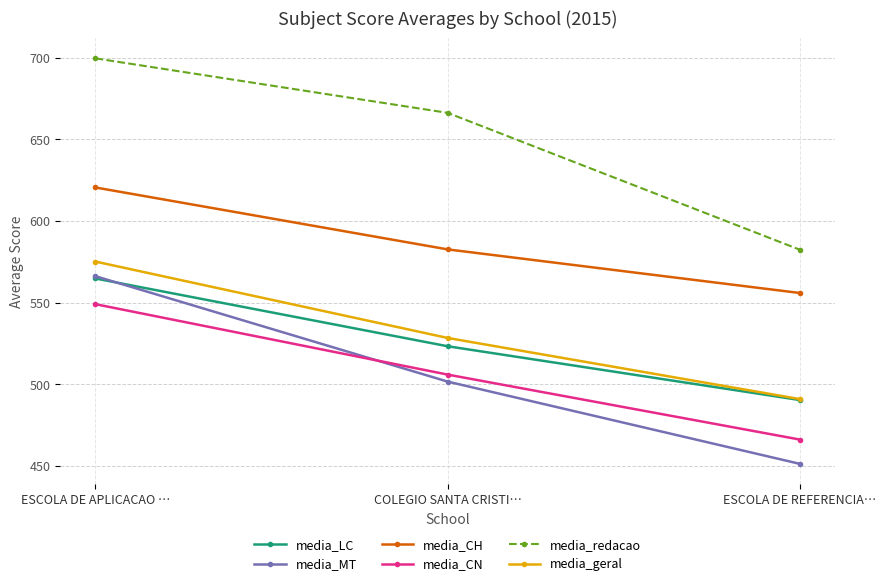

How many values in the media_redacao series exceed 666?

2